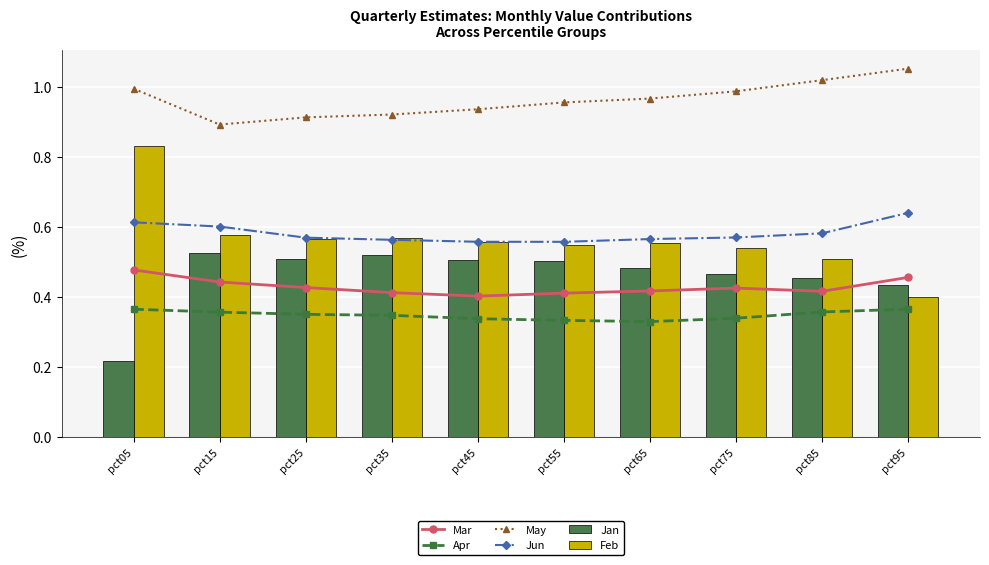

How many categories are shown in the chart?

10